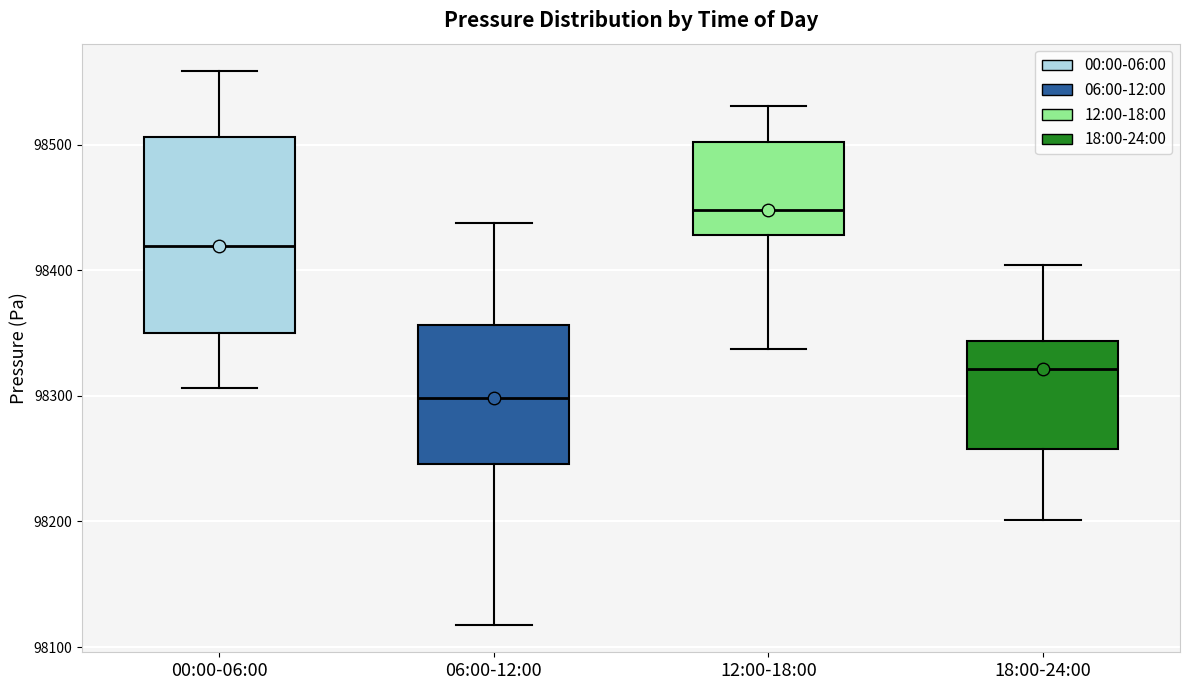

Reading left to right, read every box against the y-axis: the position of its median line, the range the box covers, and the ends of its whiskers. The values are not printed on the chart, so give them approximately, as read against the axis.

00:00-06:00: median 98420, box 98350 to 98510, whiskers 98310 to 98560
06:00-12:00: median 98300, box 98250 to 98360, whiskers 98120 to 98440
12:00-18:00: median 98450, box 98430 to 98500, whiskers 98340 to 98530
18:00-24:00: median 98320, box 98260 to 98340, whiskers 98200 to 98400